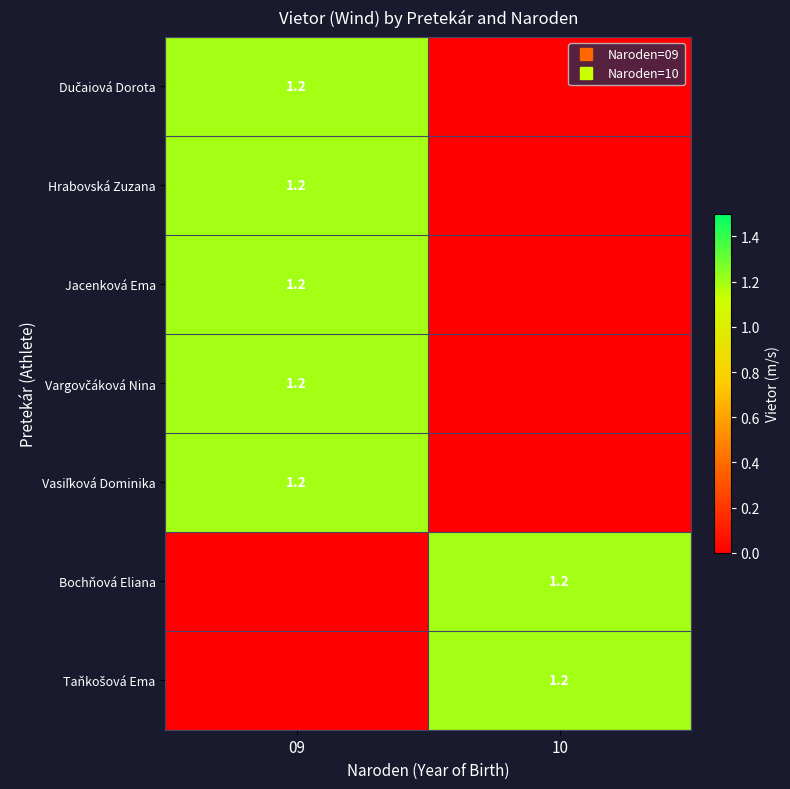

At which label does Vasiľková Dominika reach its minimum?

10